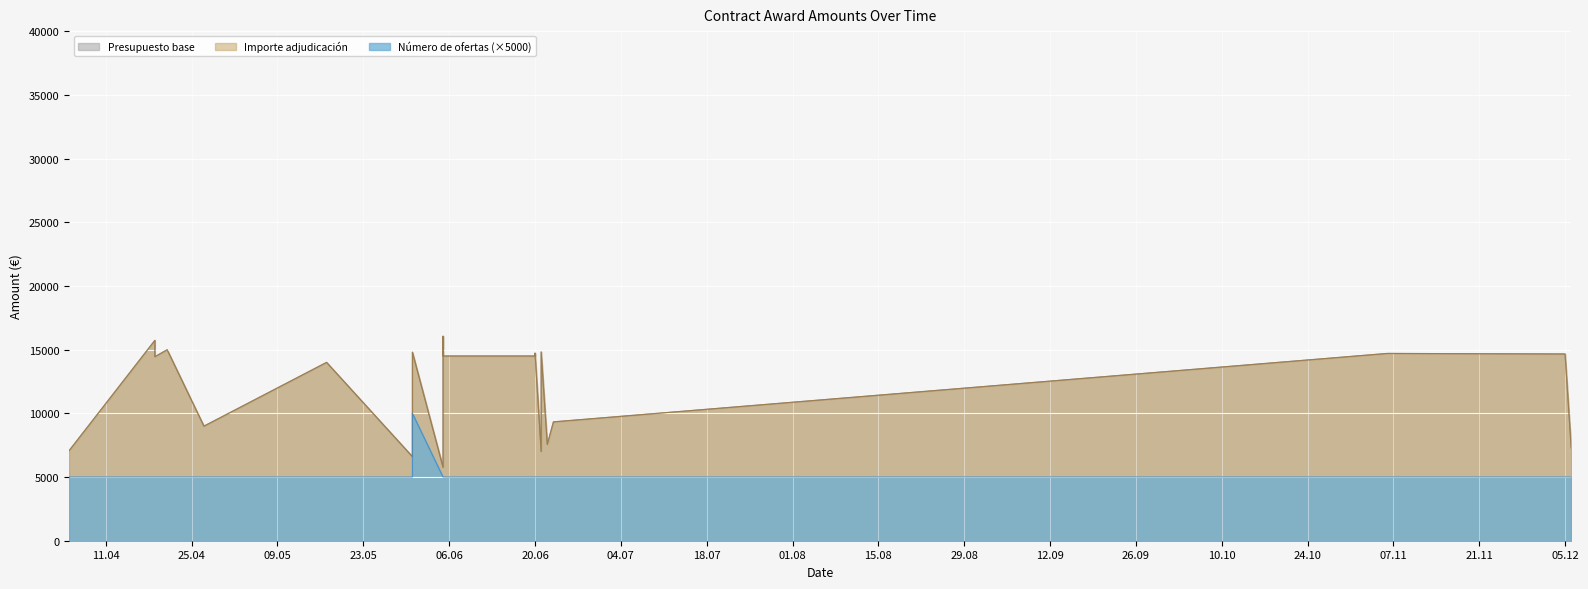

How many series are shown in this chart?

3